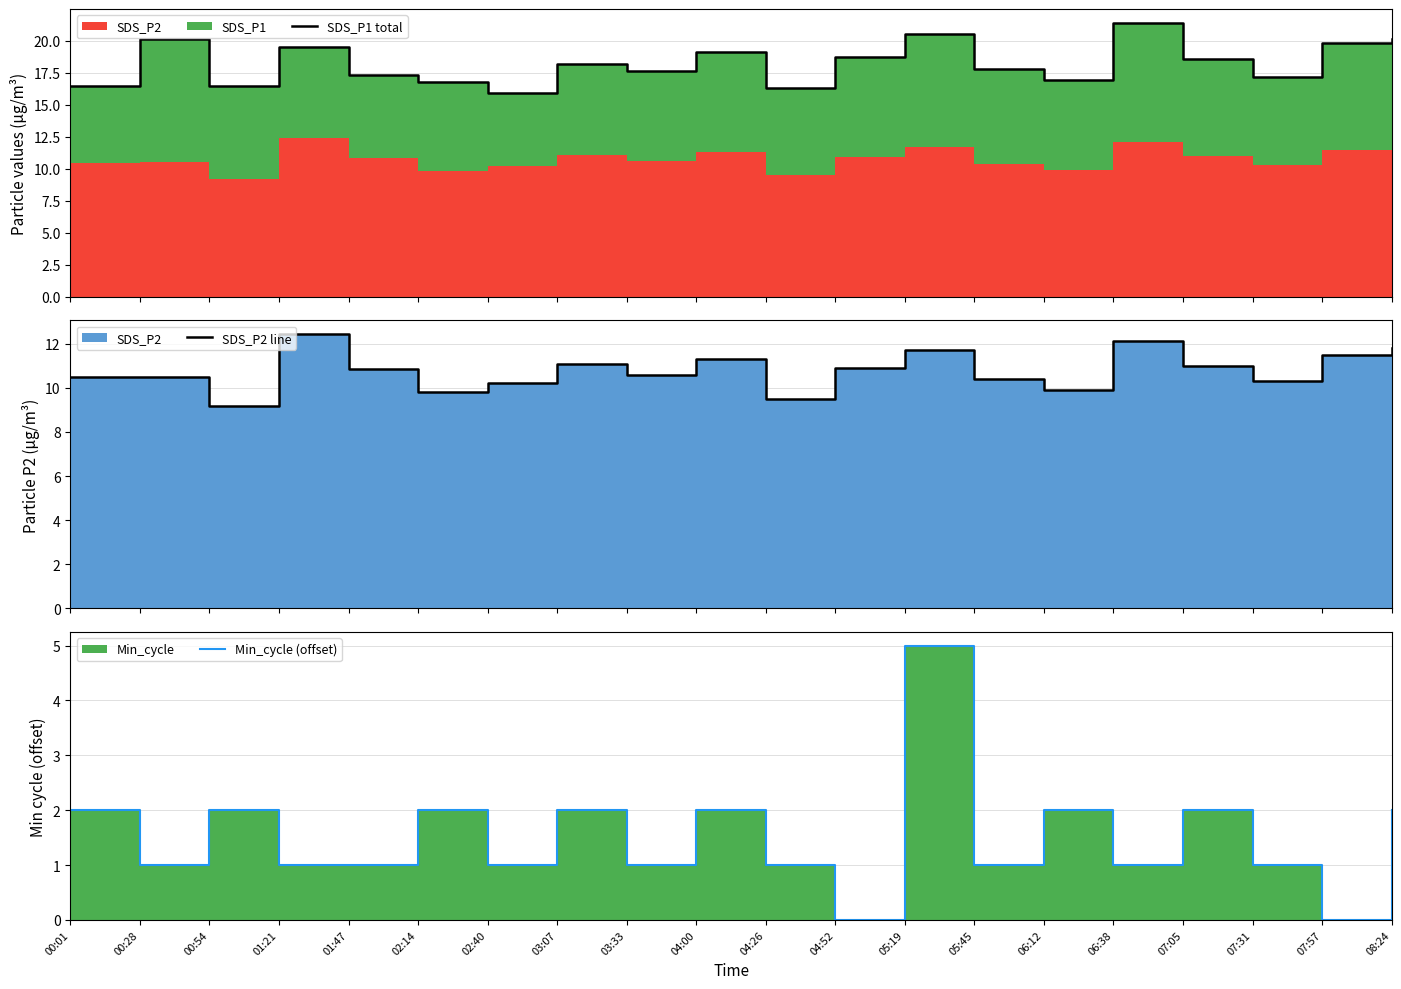

Reading left to right, list all the values displayed in this chart.

SDS_P1 total: 16.5	20.1	16.4	19.5	17.3	16.8	15.9	18.2	17.6	19.1	16.3	18.7	20.5	17.8	16.9	21.4	18.6	17.2	19.8	20.1
SDS_P2 line: 10.5	10.5	9.2	12.4	10.8	9.8	10.2	11.1	10.6	11.3	9.5	10.9	11.7	10.4	9.9	12.1	11.0	10.3	11.5	11.8
Min_cycle (offset): 2.0	1.0	2.0	1.0	1.0	2.0	1.0	2.0	1.0	2.0	1.0	0.0	5.0	1.0	2.0	1.0	2.0	1.0	0.0	2.0